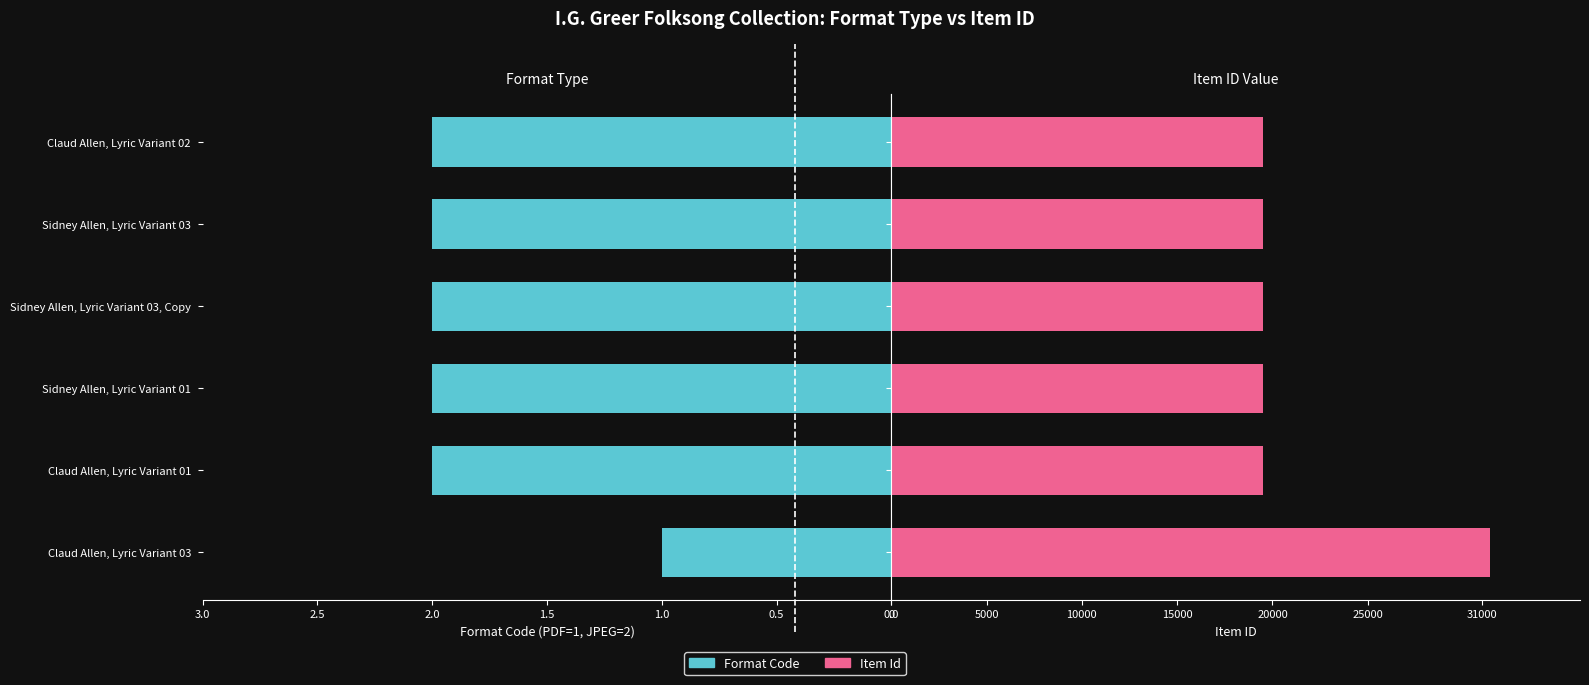

Reading left to right, transcribe all the data shown in this chart.

Format Code: 1	2	2	2	2	2
Item Id: 31428	19484	19483	19482	19481	19480